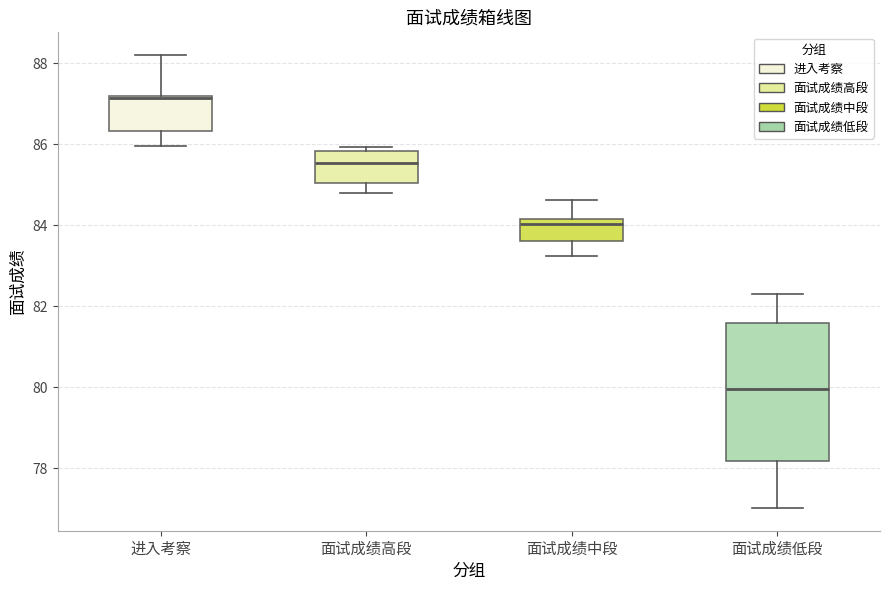

Comparing the boxes themselves (not the whiskers), which one is the tallest?

面试成绩低段